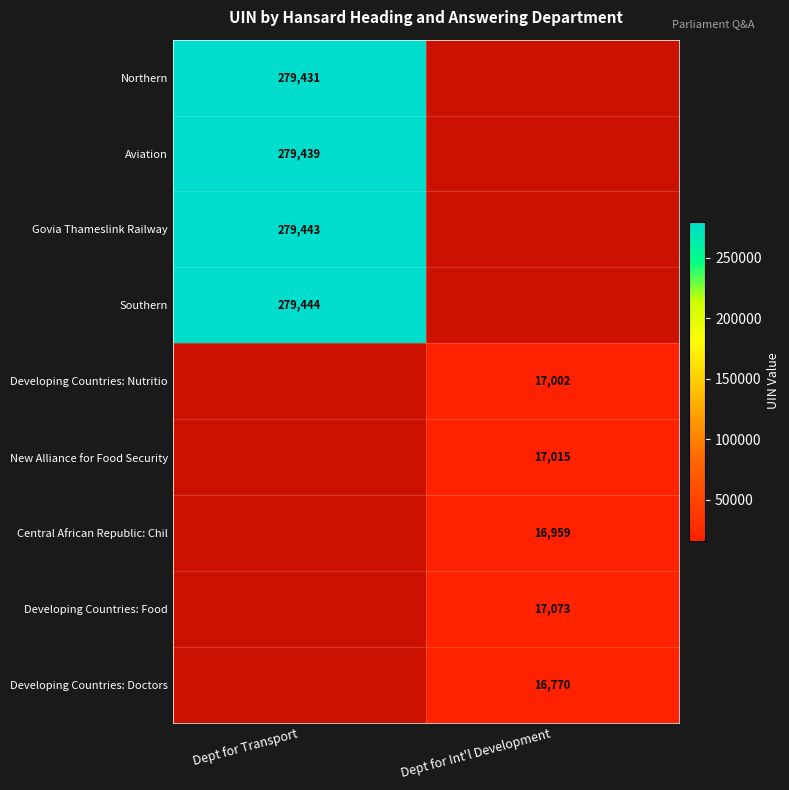

True or false: Aviation has a value of 430011.4 at Dept for Transport.

False